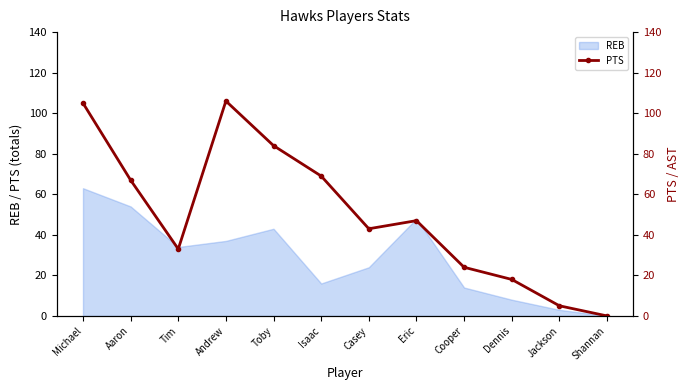

Which label corresponds to the smallest value in the chart?

Shannan